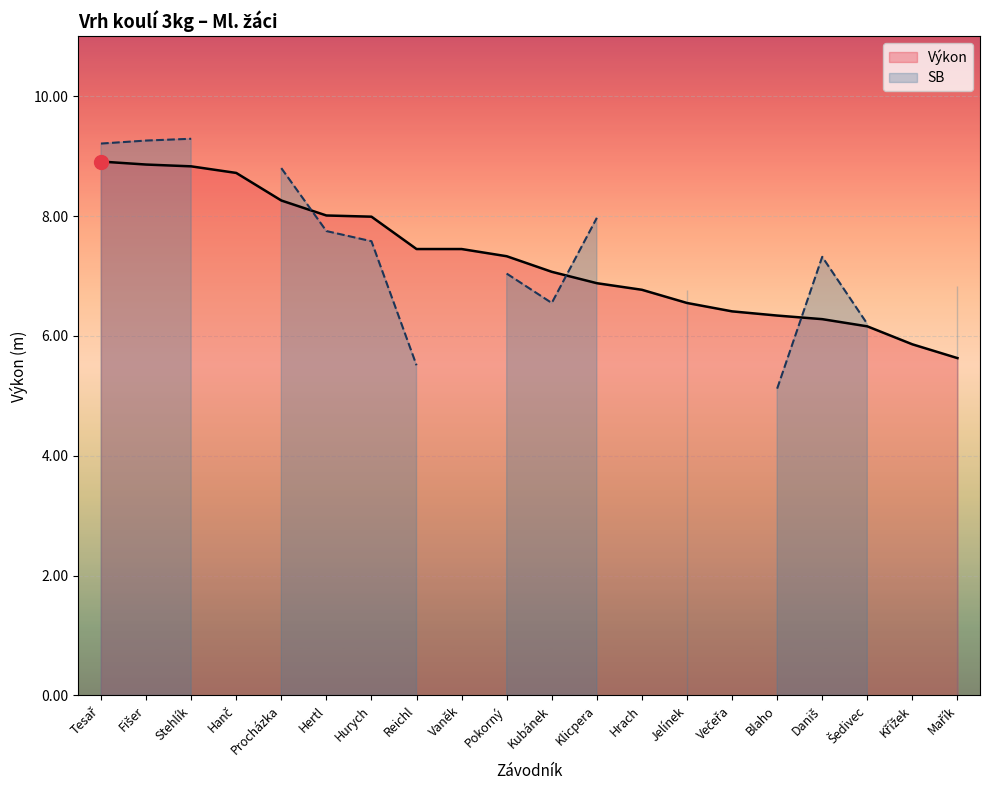

What is the change in value from Hurych to Jelínek?

-1.4